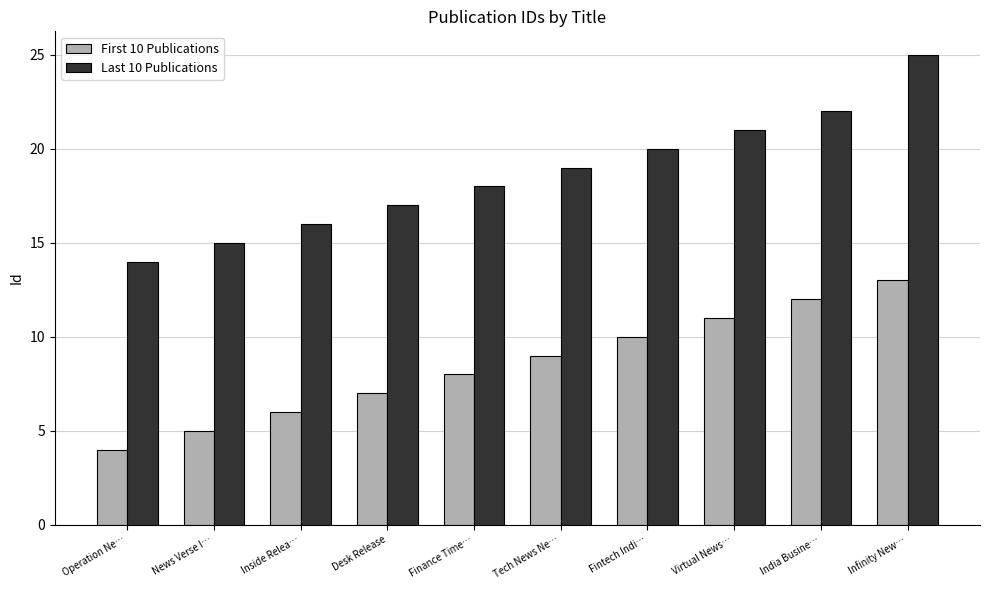

At how many categories does at least one series exceed 5?

10